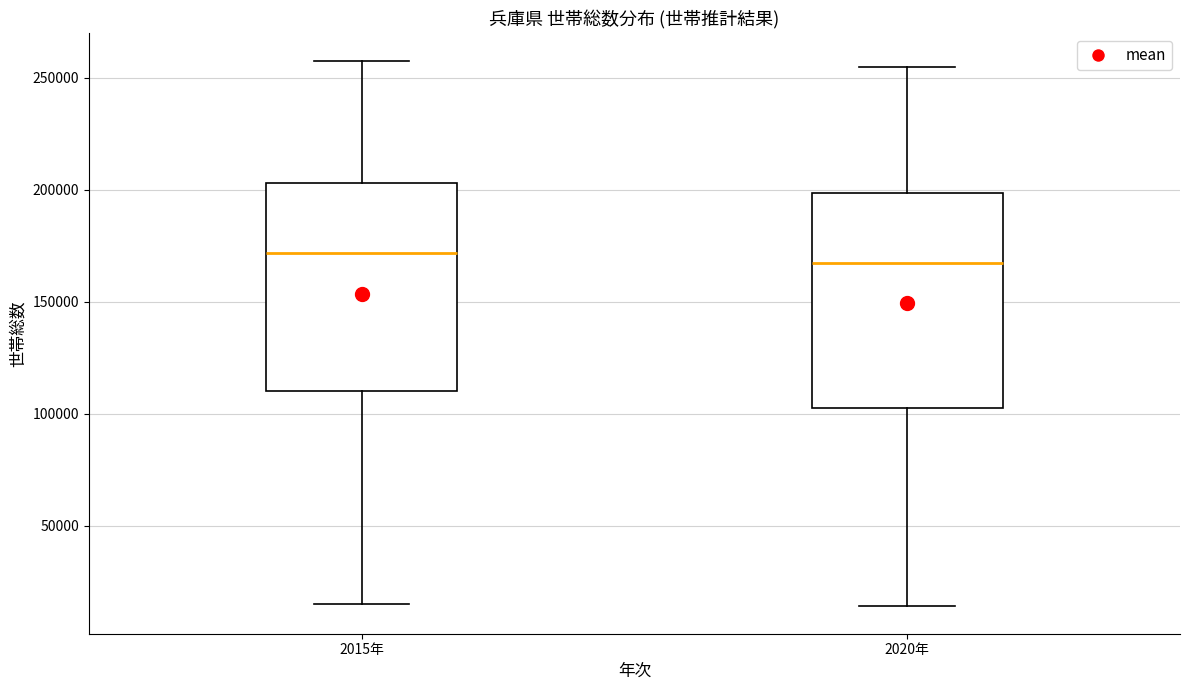

Reading left to right, transcribe this box plot: for each box, give where its median line is, the range the box spans, and where its two whiskers end, as read against the y-axis. The values are not printed on the chart, so give them approximately, as read against the axis.

2015年: median 170000, box 110000 to 205000, whiskers 15000 to 260000
2020年: median 170000, box 105000 to 200000, whiskers 15000 to 255000